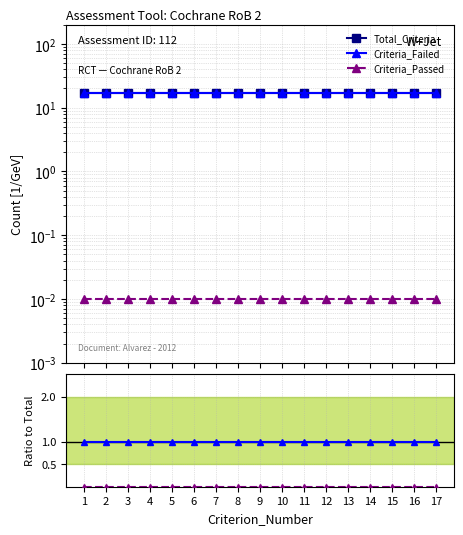

Reading right to left, what are all the values shown in this chart?

Total_Criteria: 17=17.1	16=17.1	15=17.1	14=17.1	13=17.1	12=17.1	11=17.1	10=17.1	9=17.1	8=17.1	7=17.1	6=17.1	5=17.1	4=17.1	3=17.1	2=17.1	1=17.1
Criteria_Failed: 17=1.0	16=1.0	15=1.0	14=1.0	13=1.0	12=1.0	11=1.0	10=1.0	9=1.0	8=1.0	7=1.0	6=1.0	5=1.0	4=1.0	3=1.0	2=1.0	1=1.0
Criteria_Passed: 17=0.0	16=0.0	15=0.0	14=0.0	13=0.0	12=0.0	11=0.0	10=0.0	9=0.0	8=0.0	7=0.0	6=0.0	5=0.0	4=0.0	3=0.0	2=0.0	1=0.0